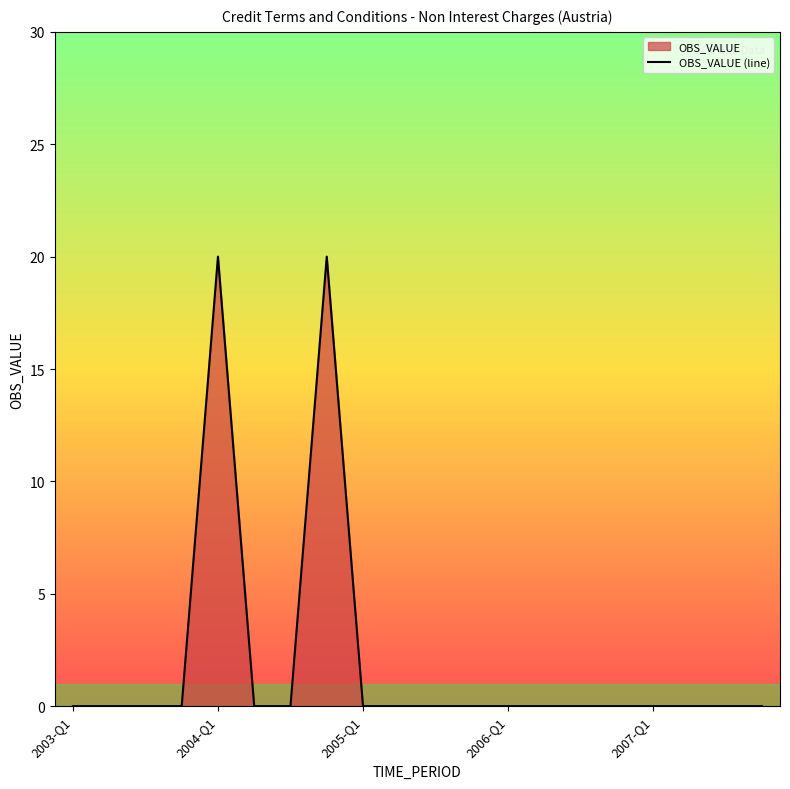

What is the difference between the second highest and second lowest values?

20